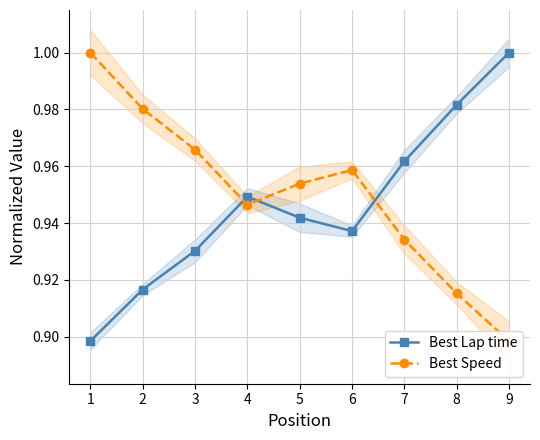

Read the Best Lap time value at 3.

0.9